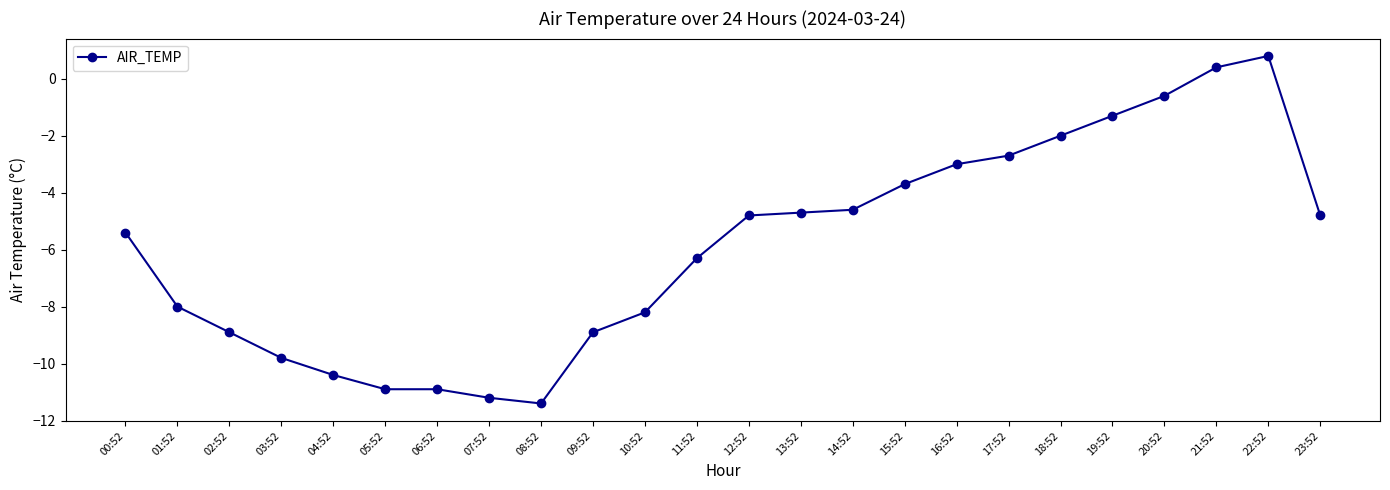

How many series are shown in this chart?

1